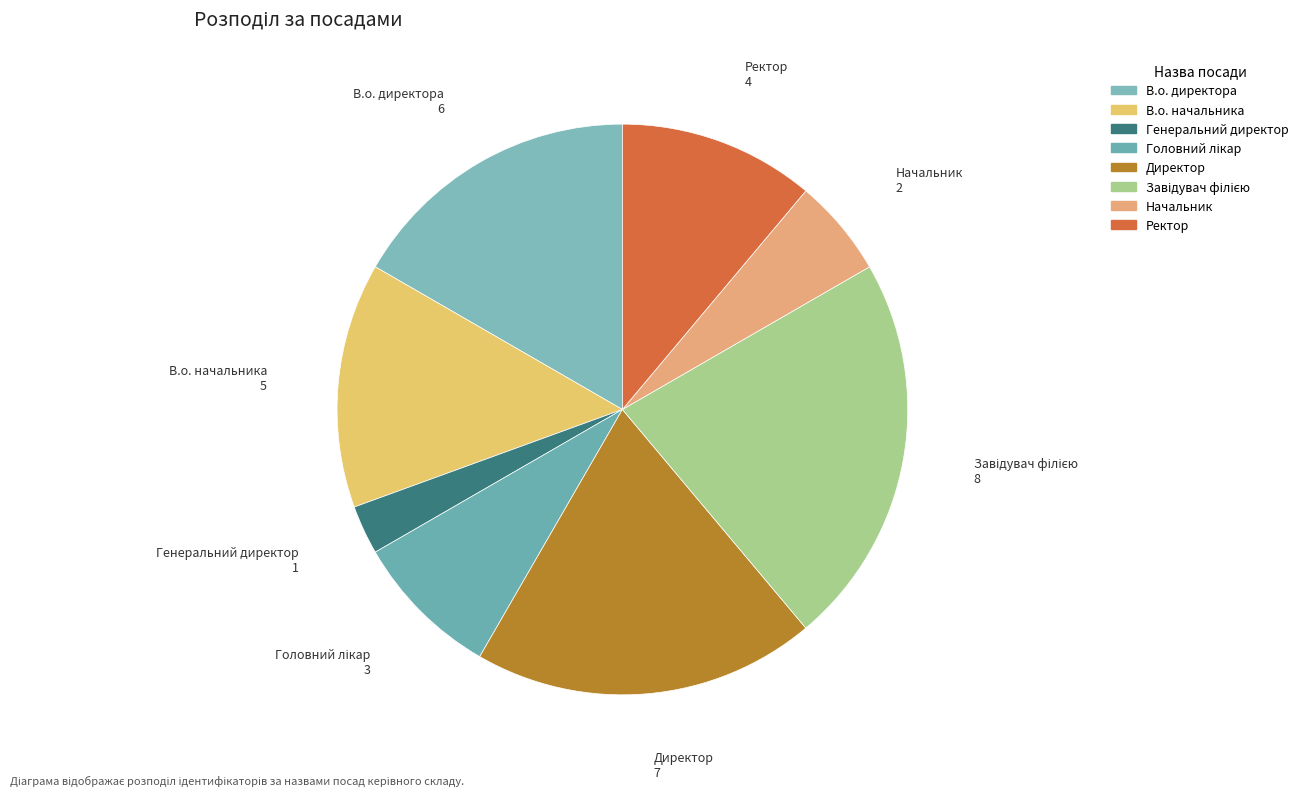

Does any single category account for the majority?

No